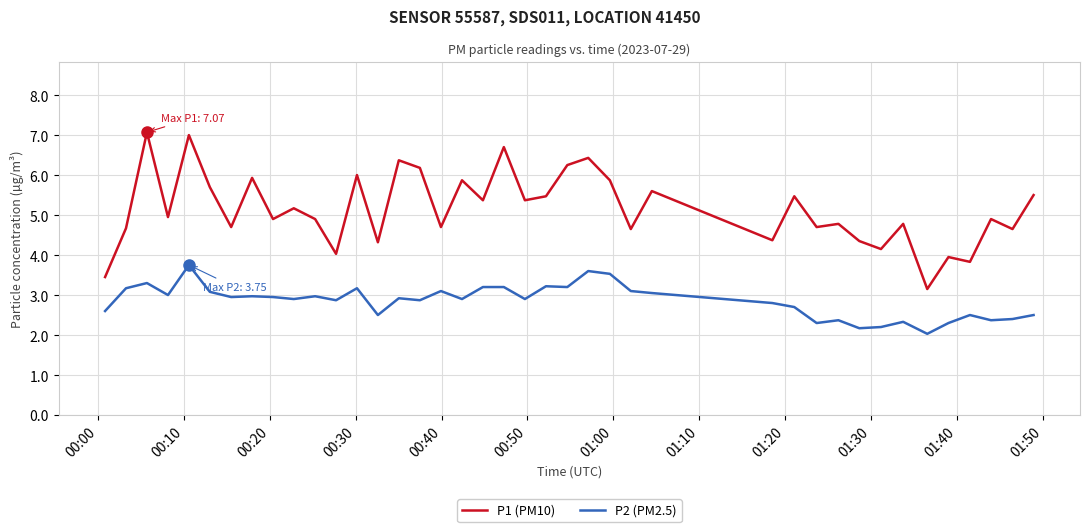

What is the difference between the maximum and minimum values in the P1 (PM10) series?

3.9